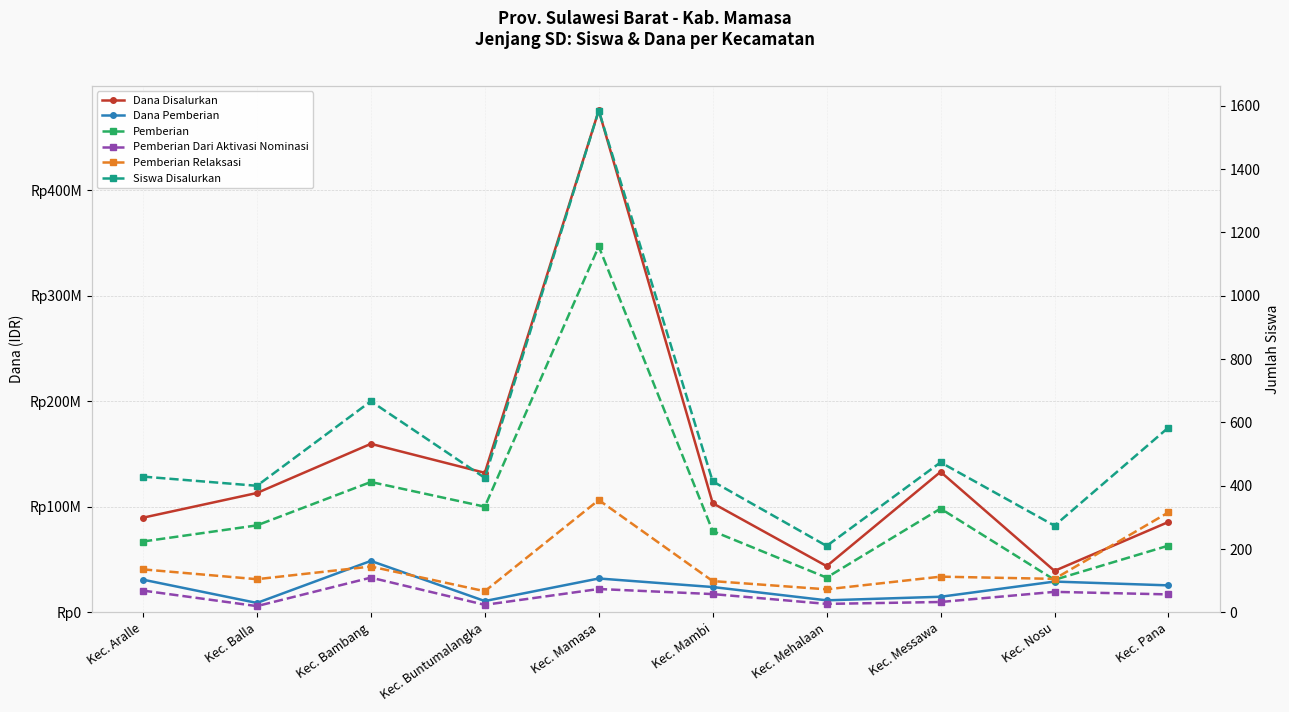

The Pemberian series shows 673 at Kec. Bambang. True or false?

False